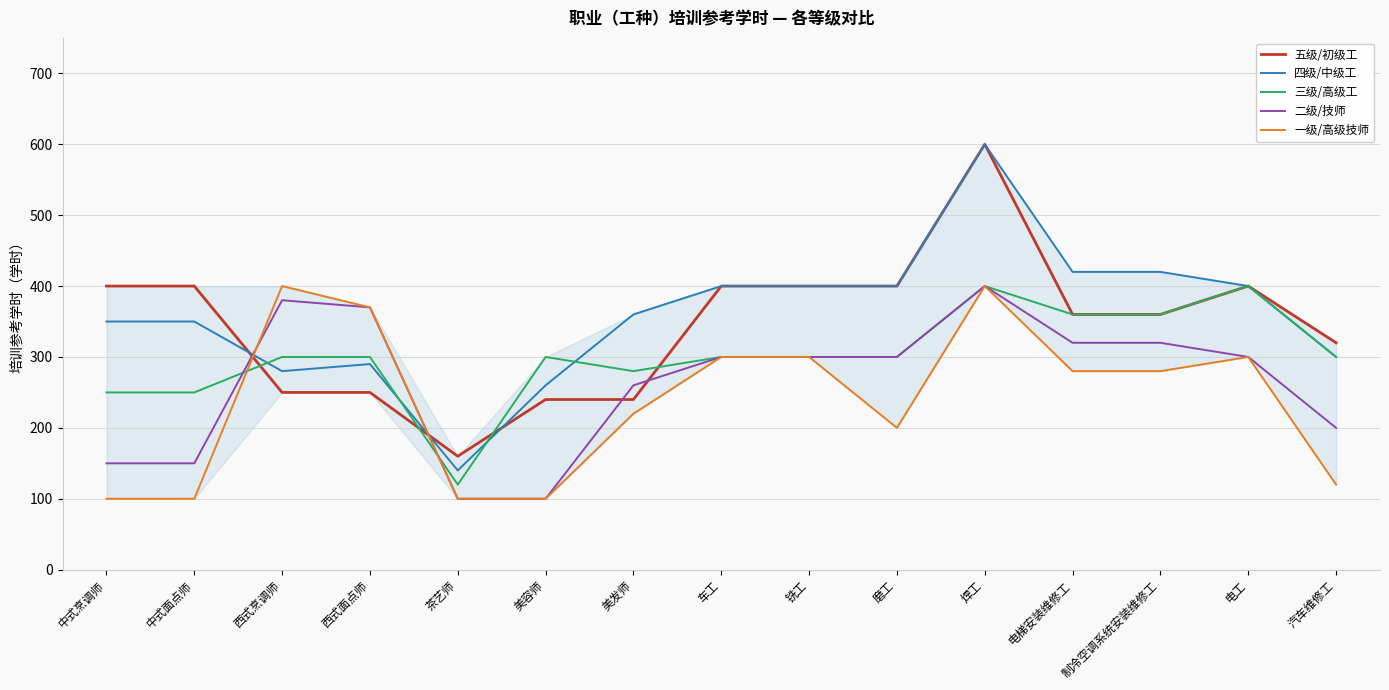

Where is 二级/技师 nearest to the value 250?

美发师